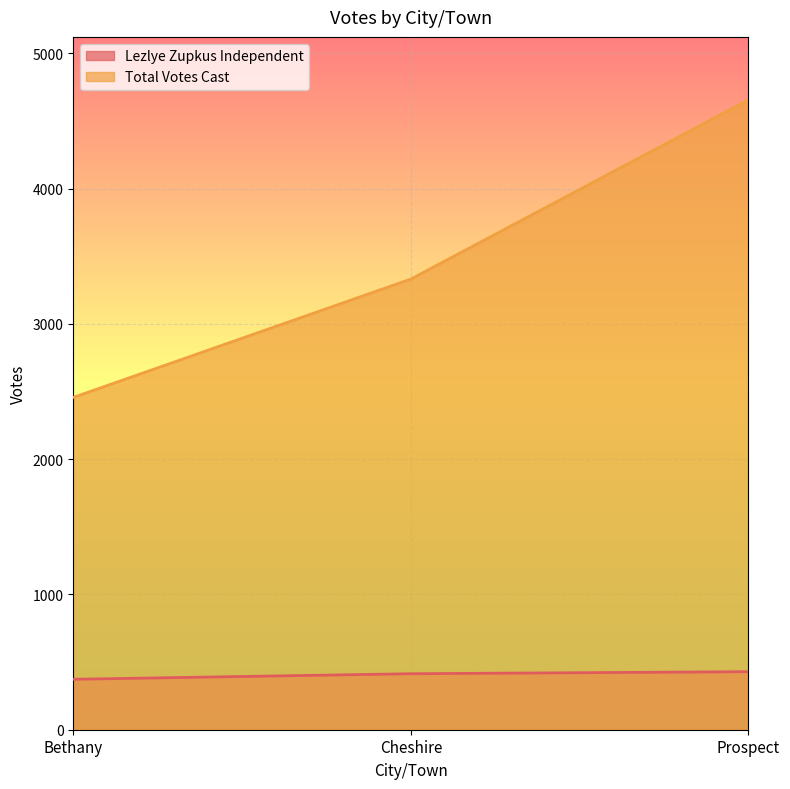

What is the label of the 1st point from the left?

Bethany